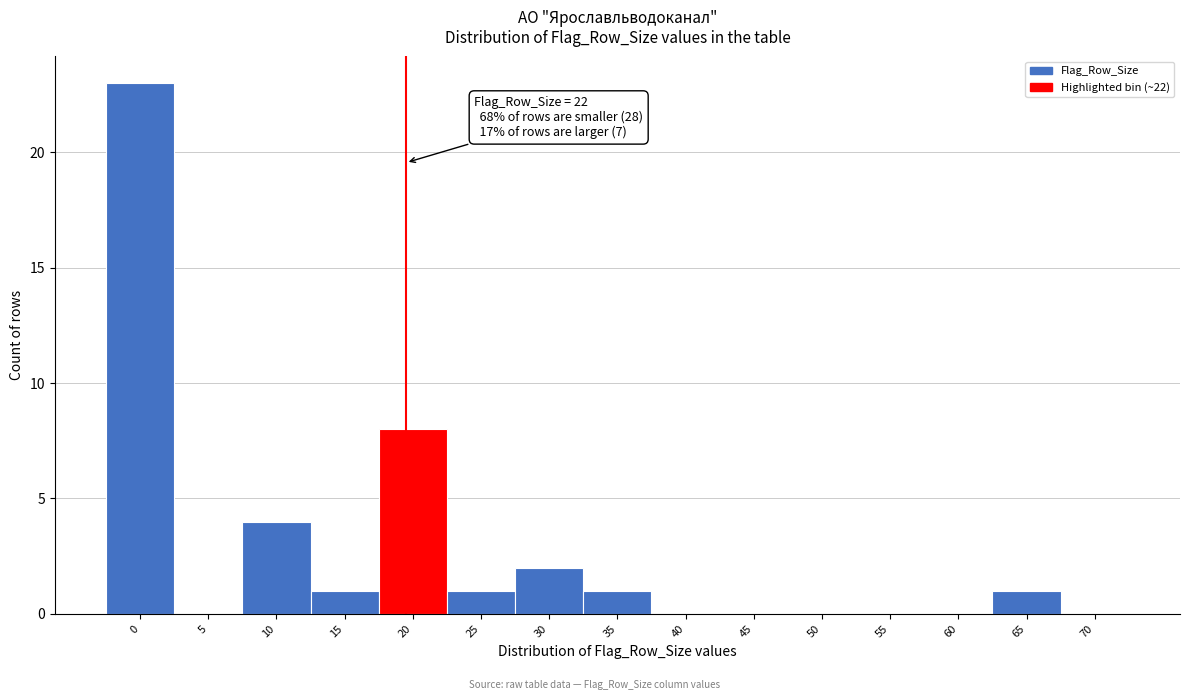

Reading right to left, transcribe all the data shown in this chart.

70=0	65=1	60=0	55=0	50=0	45=0	40=0	35=1	30=2	25=1	20=8	15=1	10=4	5=0	0=23